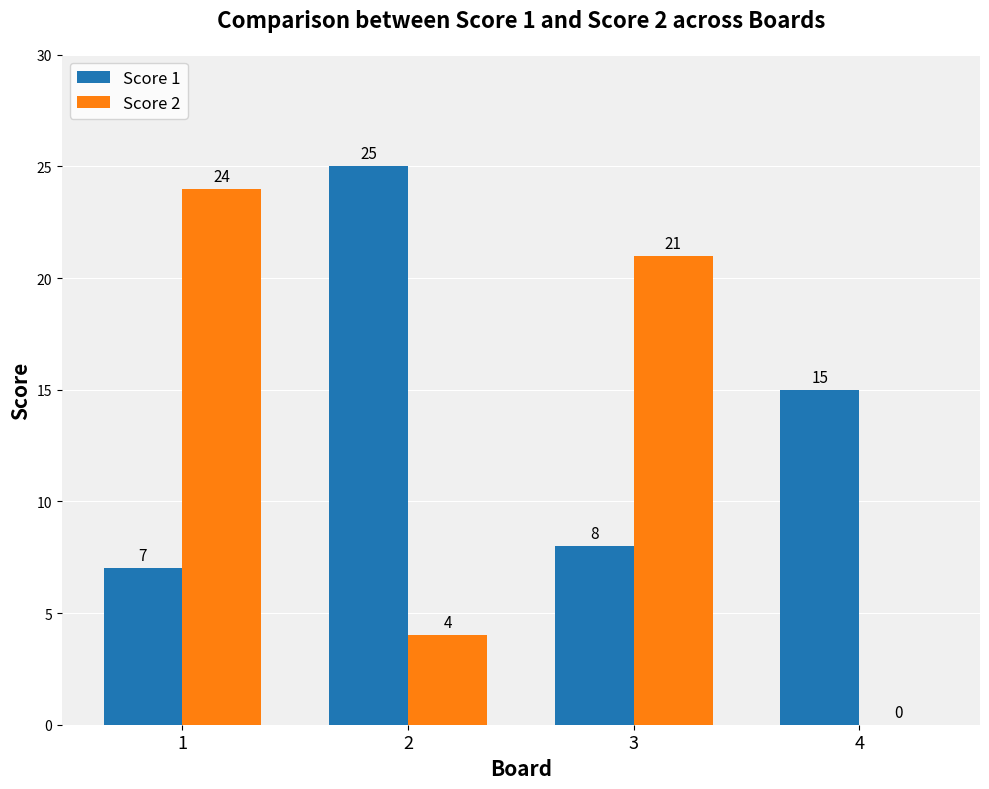

Reading left to right, list all the values displayed in this chart.

Score 1: 7	25	8	15
Score 2: 24	4	21	0